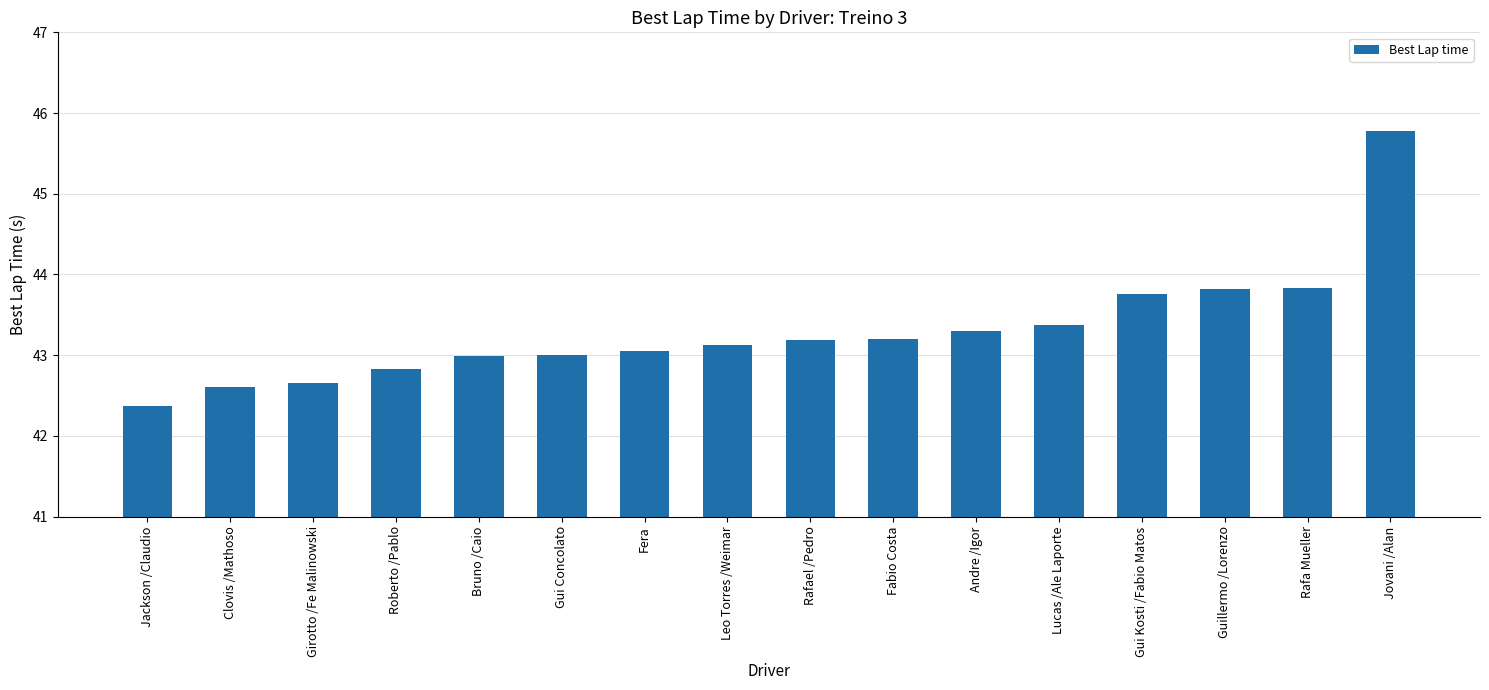

What is the approximate value at Clovis /Mathoso?

42.6